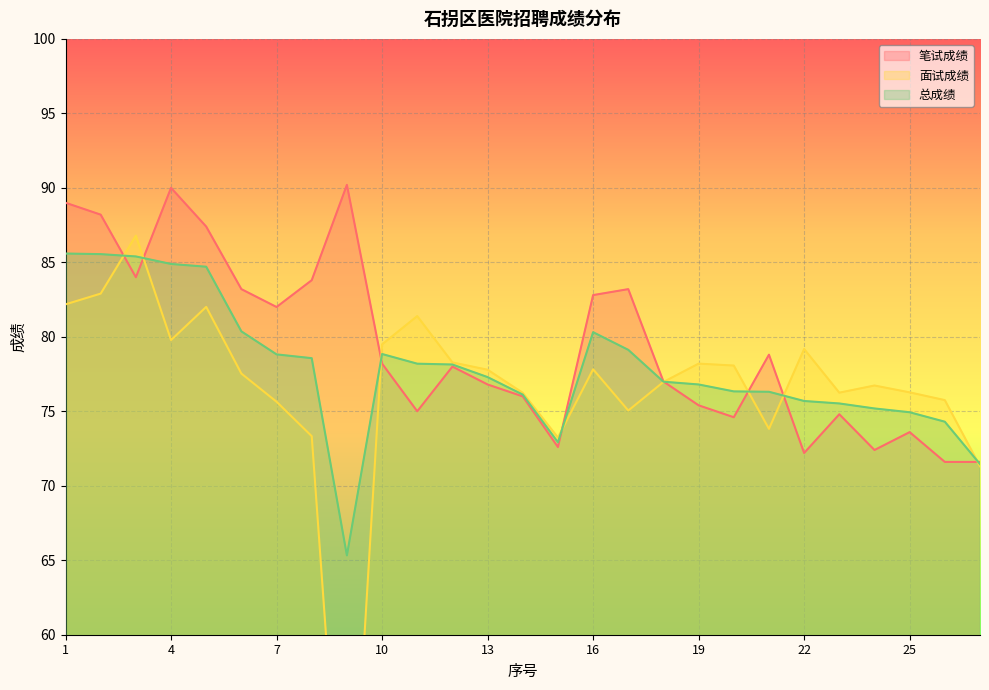

What is the value of the 笔试成绩 point at the 16th from the left?

82.8